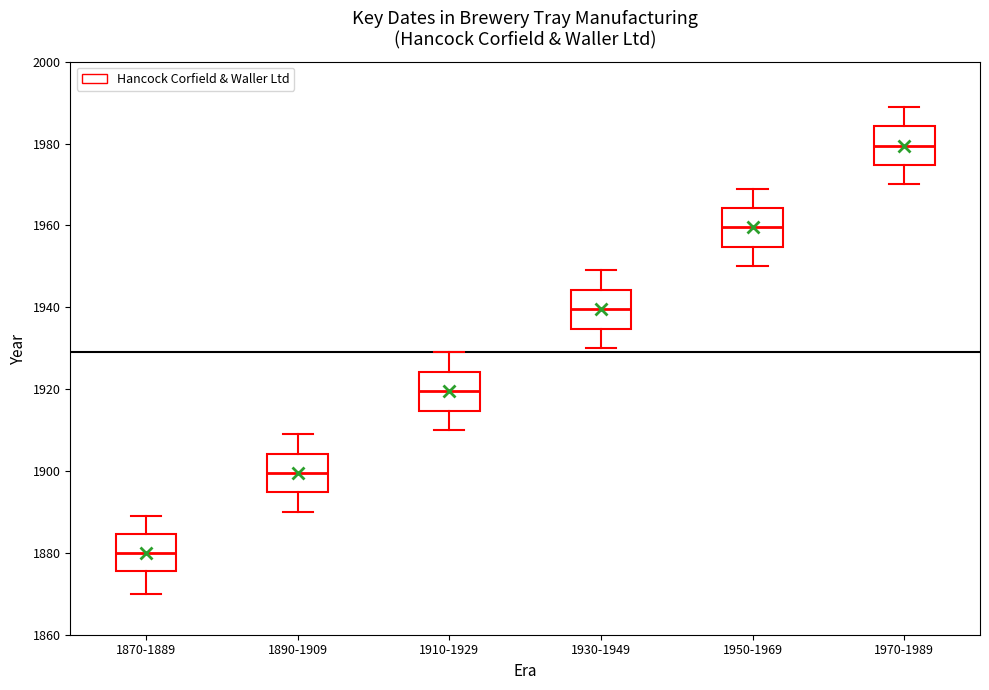

Which box has the highest median line?

1970-1989